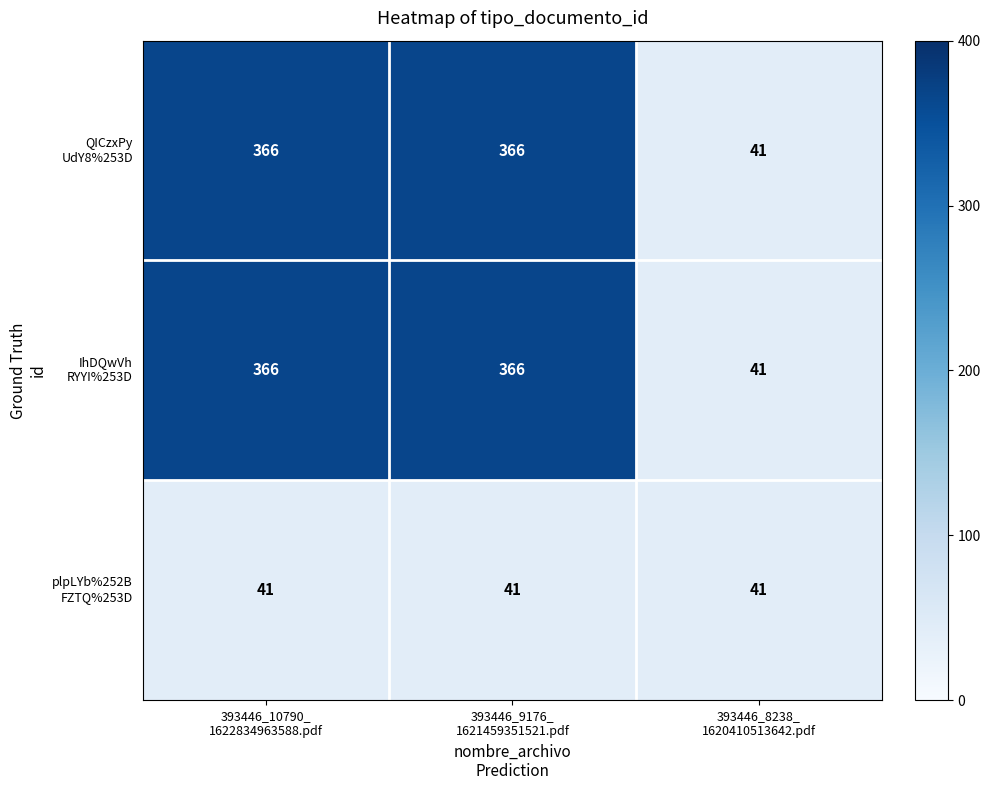

What is the greatest value displayed?

366